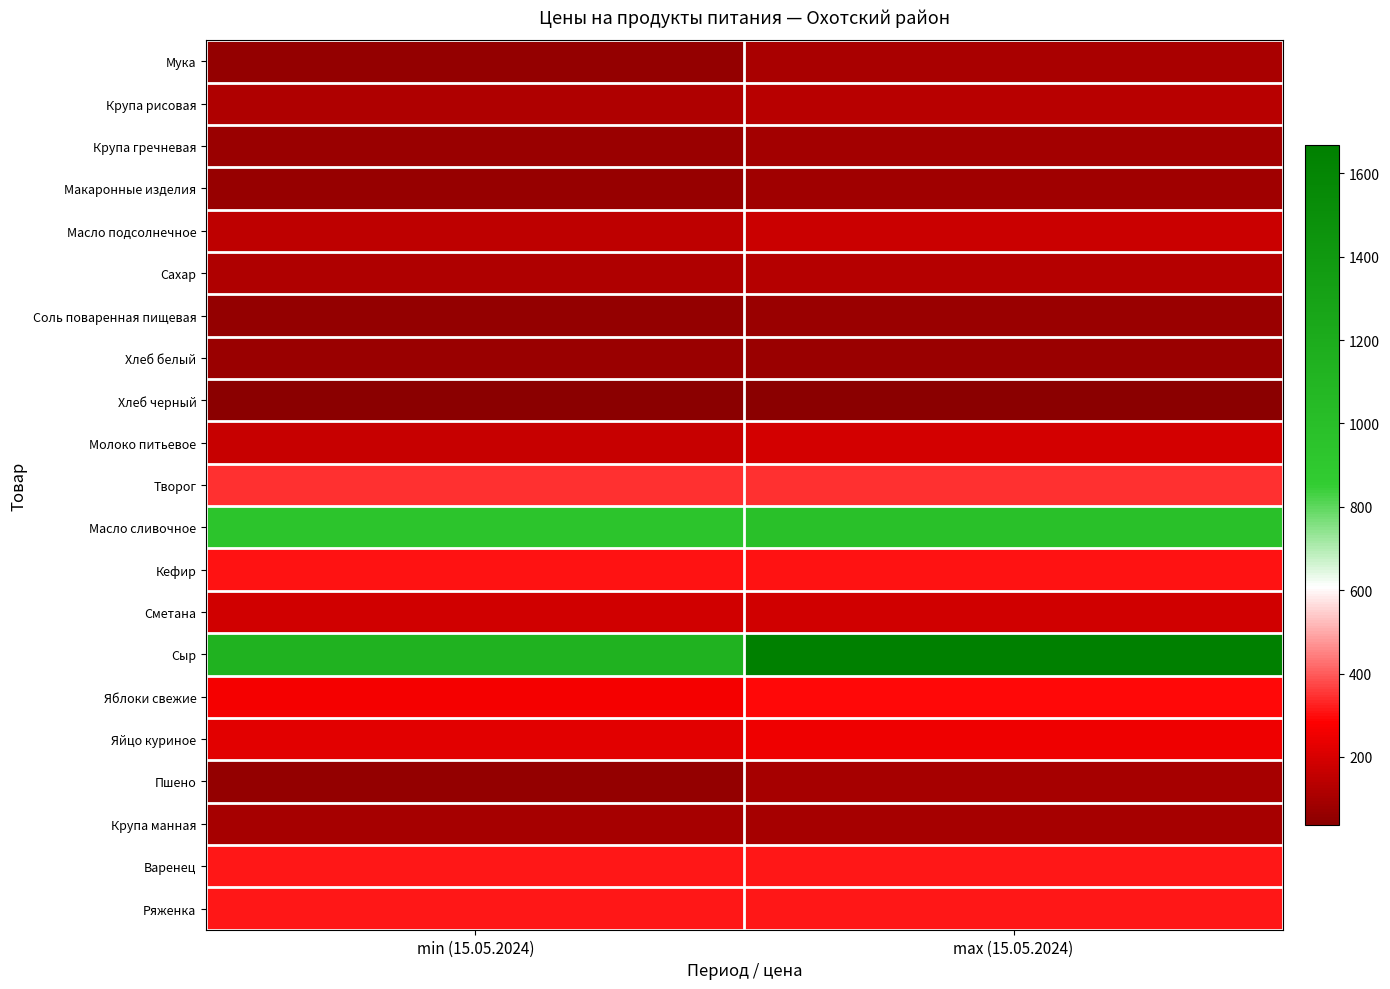

At which category is the sum across all series the highest?

max (15.05.2024)